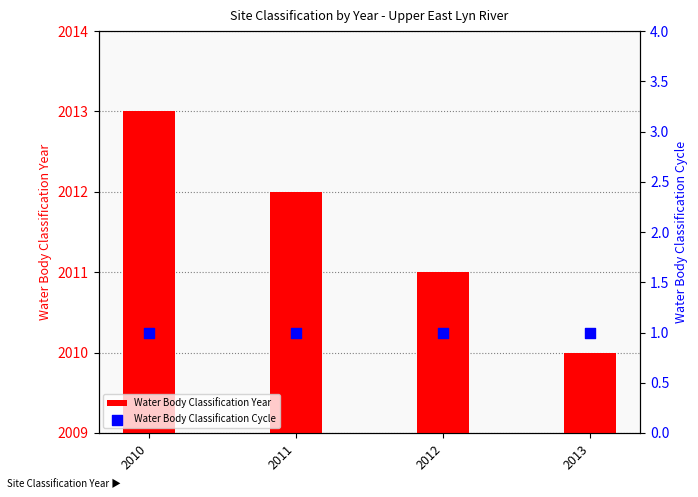

At which category is the sum across all series the highest?

2010